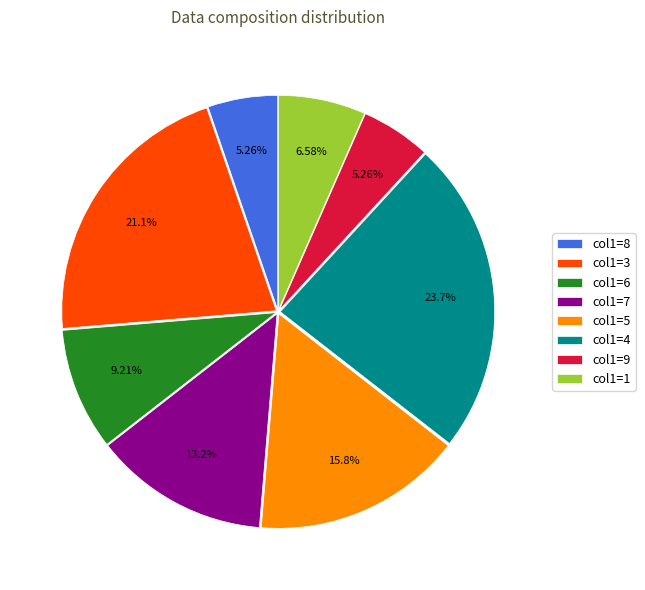

Which has a higher value, col1=5 or col1=4?

col1=4